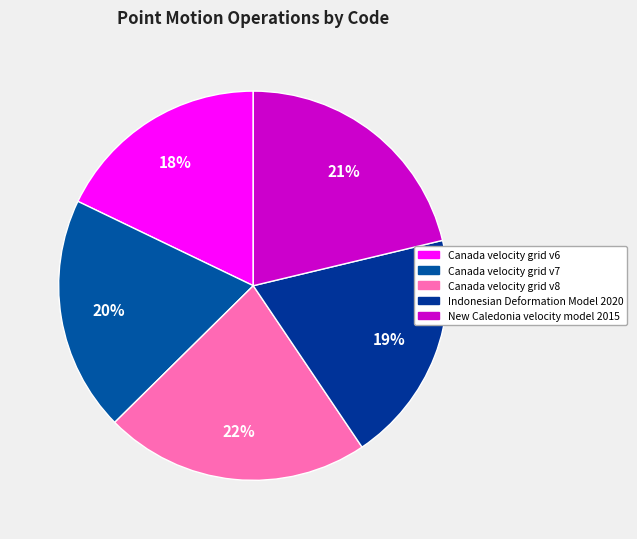

Is it true that Canada velocity grid v6 is 31% of the pie?

False